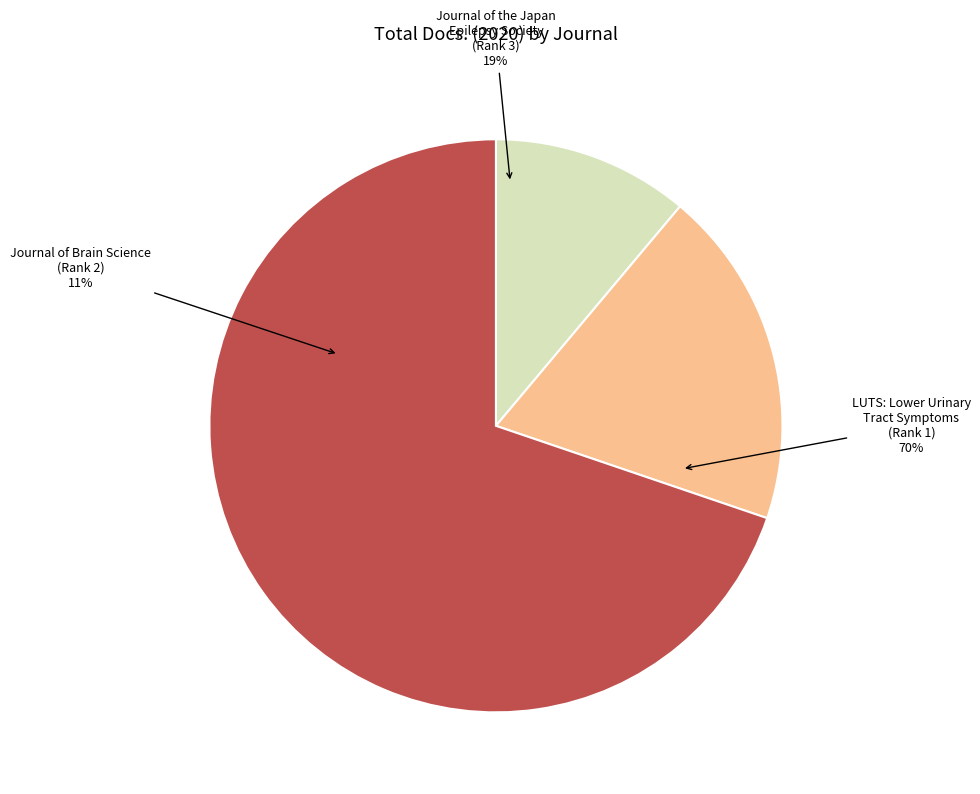

Is LUTS: Lower Urinary
Tract Symptoms
(Rank 1) the majority of the pie?

Yes